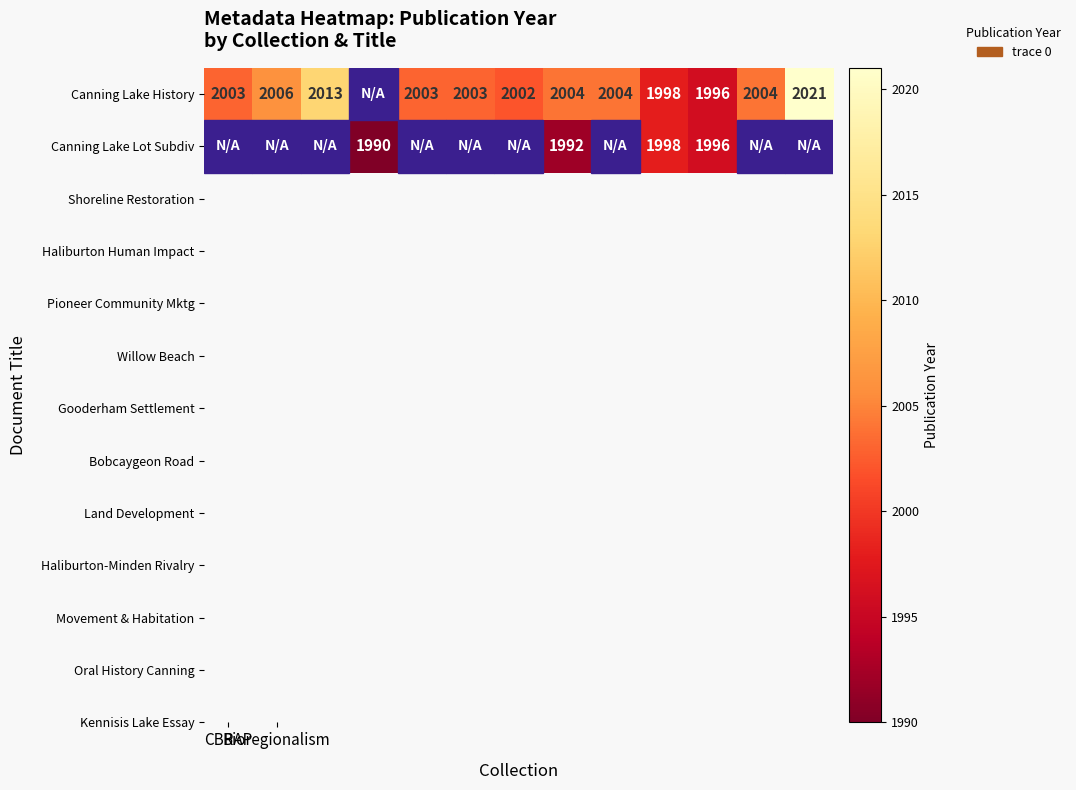

Which category has the highest value across all series?

12